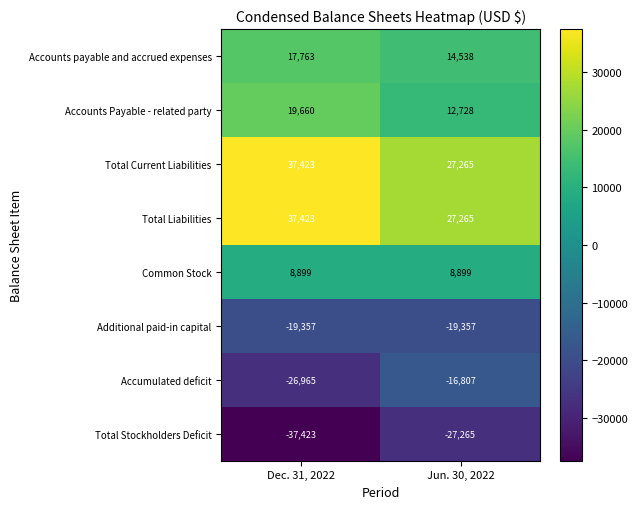

What is the difference between the highest and lowest values at Jun. 30, 2022?

54530